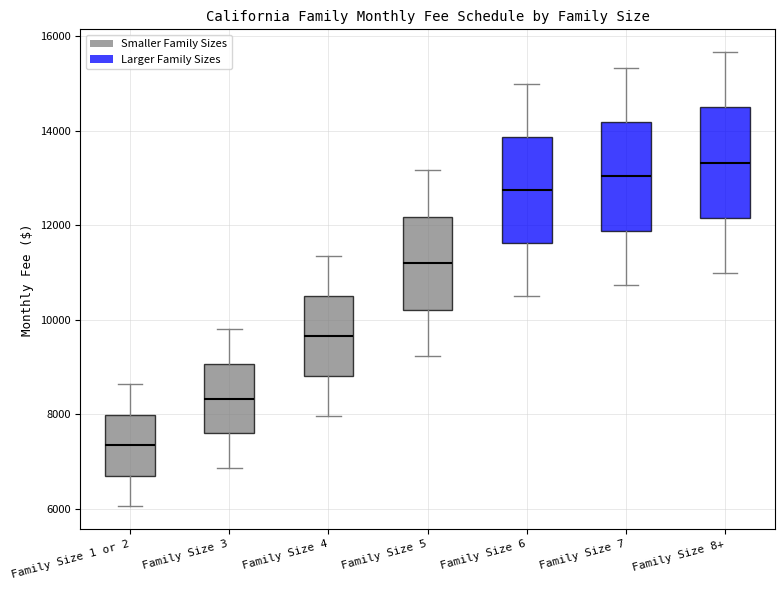

Which box's median line is the lowest?

Family Size 1 or 2